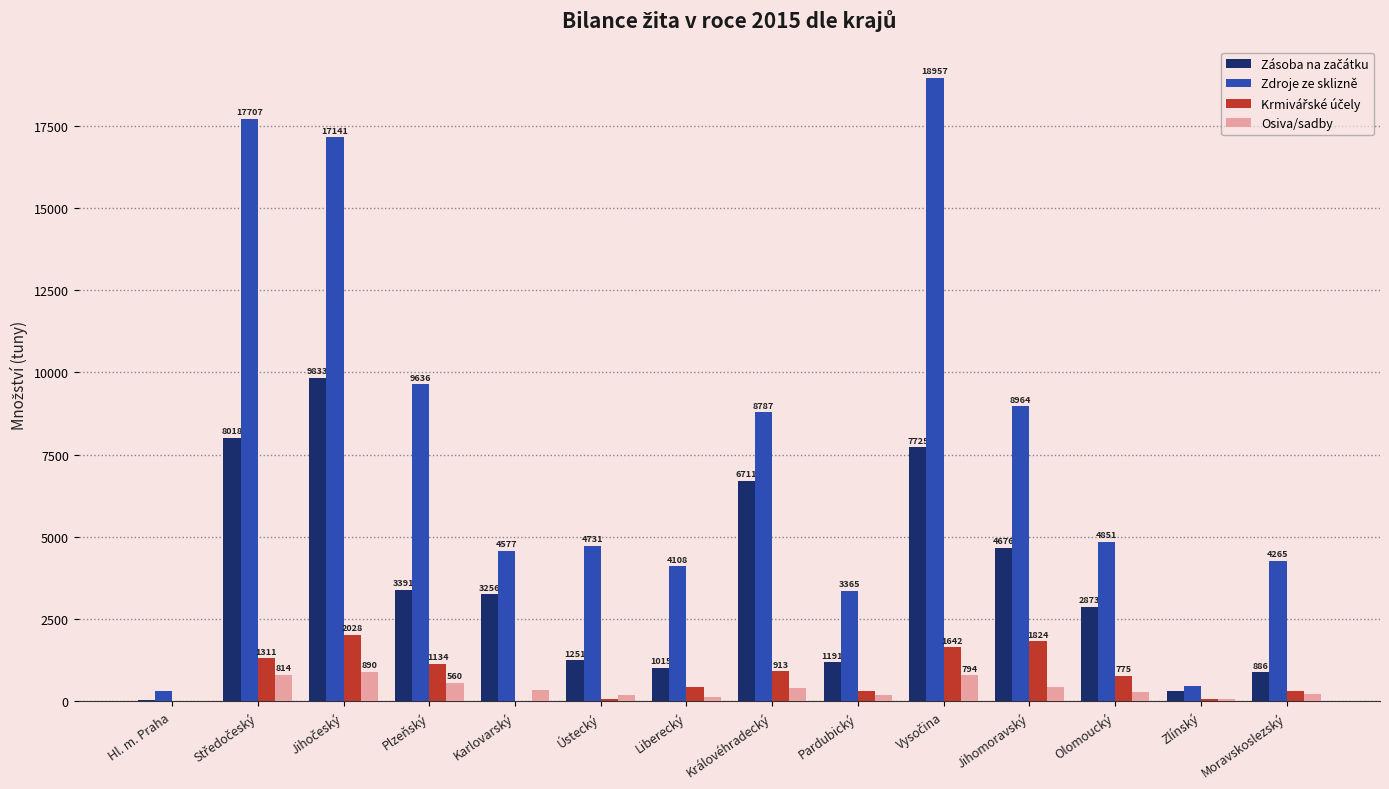

What is the greatest value displayed?

18957.2